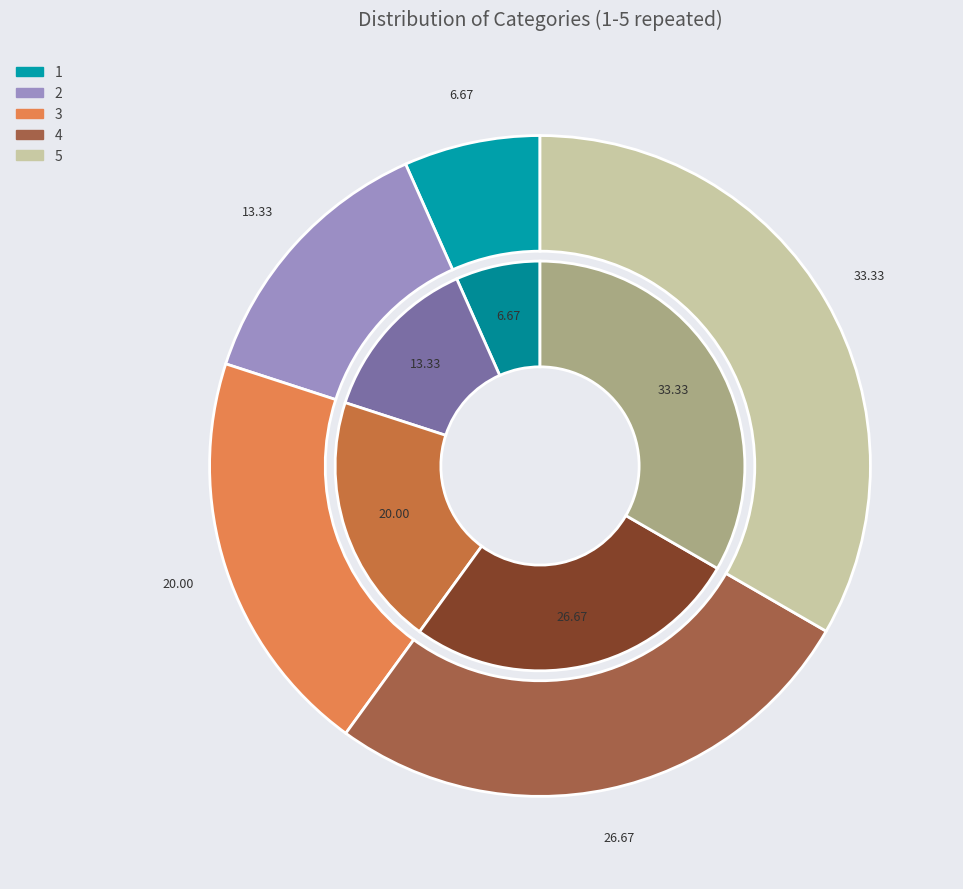

Which category has the biggest portion of the pie?

5